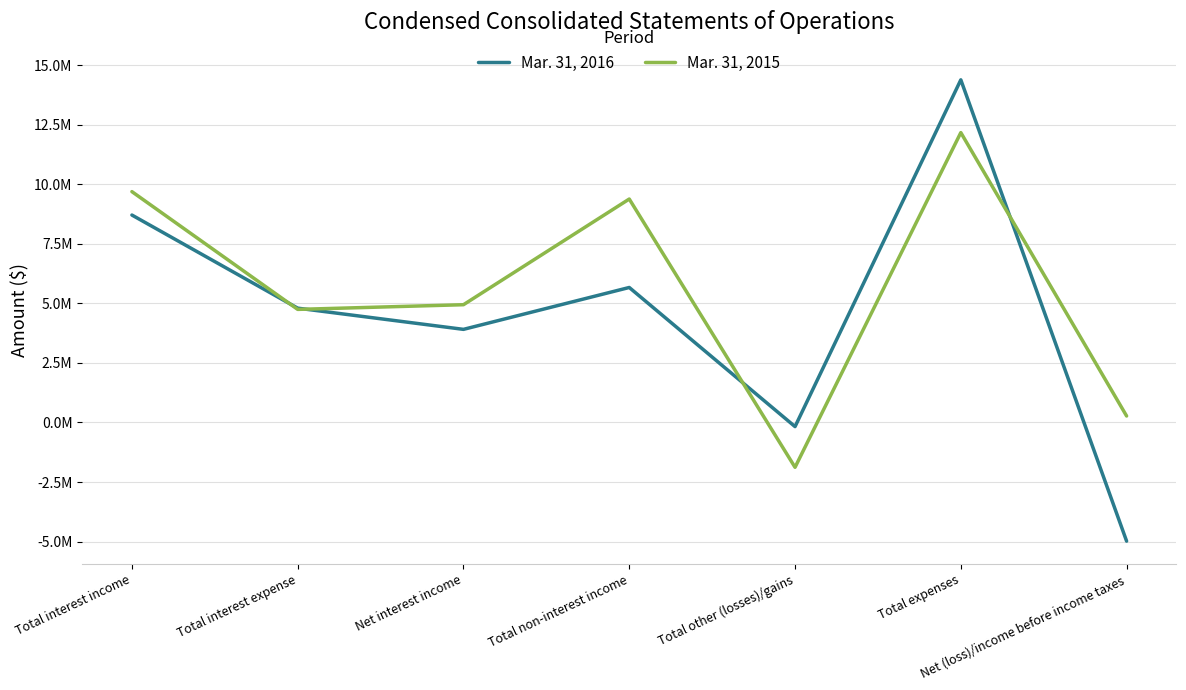

True or false: Mar. 31, 2016 and Mar. 31, 2015 intersect in this chart.

True